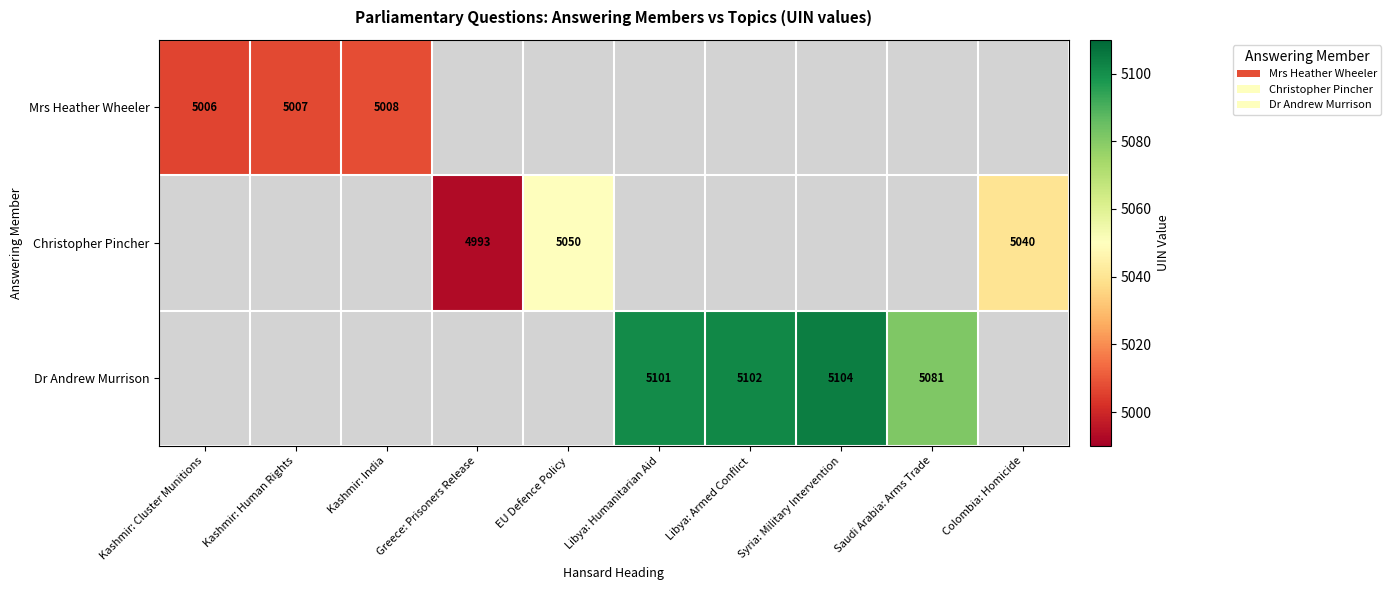

The value of Mrs Heather Wheeler at Kashmir: India is 5008. True or false?

True